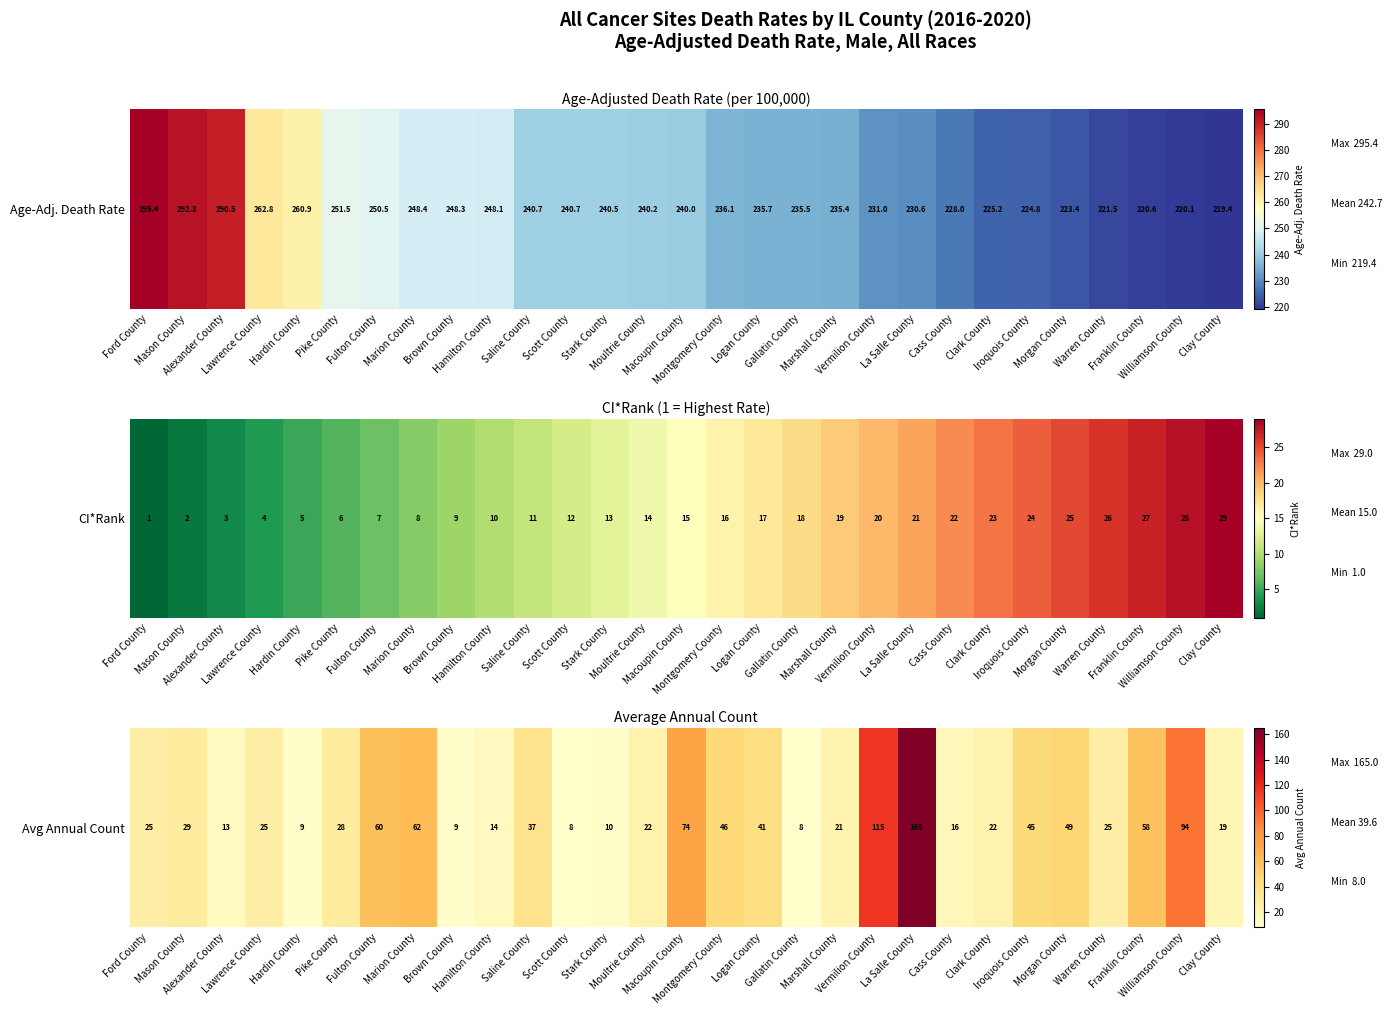

What is the ratio of the value at Franklin County to the value at Morgan County?

1.2